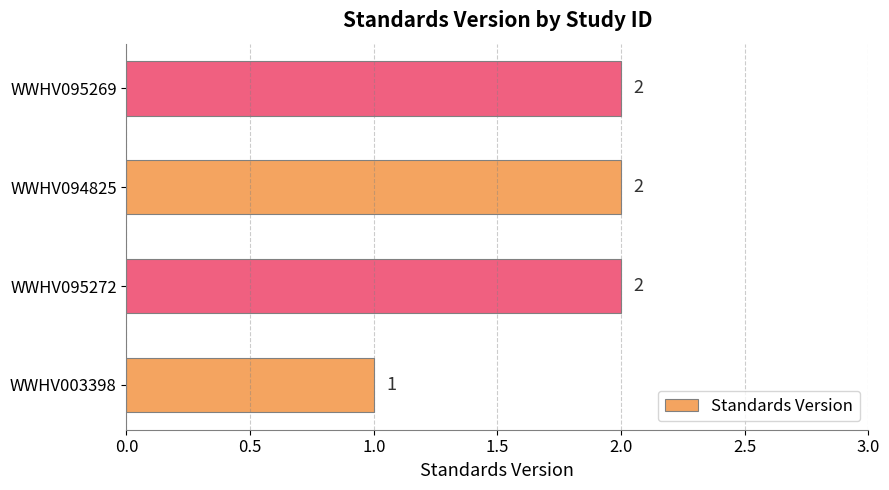

Count the values in the range 2 to 3.

3